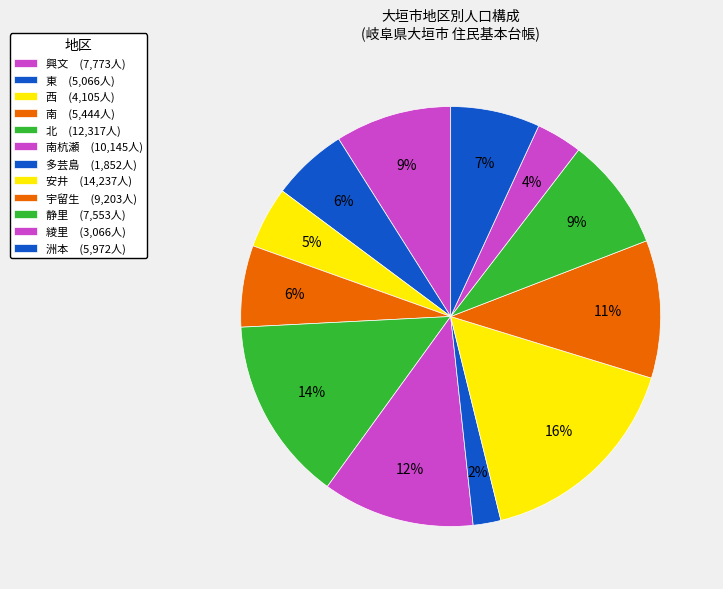

Count the number of slices in the pie.

12